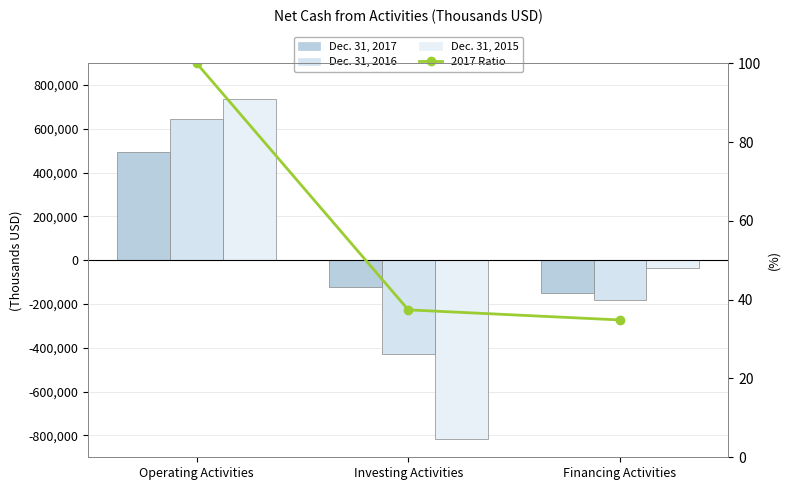

Rank the series by their maximum value, from highest to lowest.

Dec. 31, 2015, Dec. 31, 2016, Dec. 31, 2017, 2017 Ratio